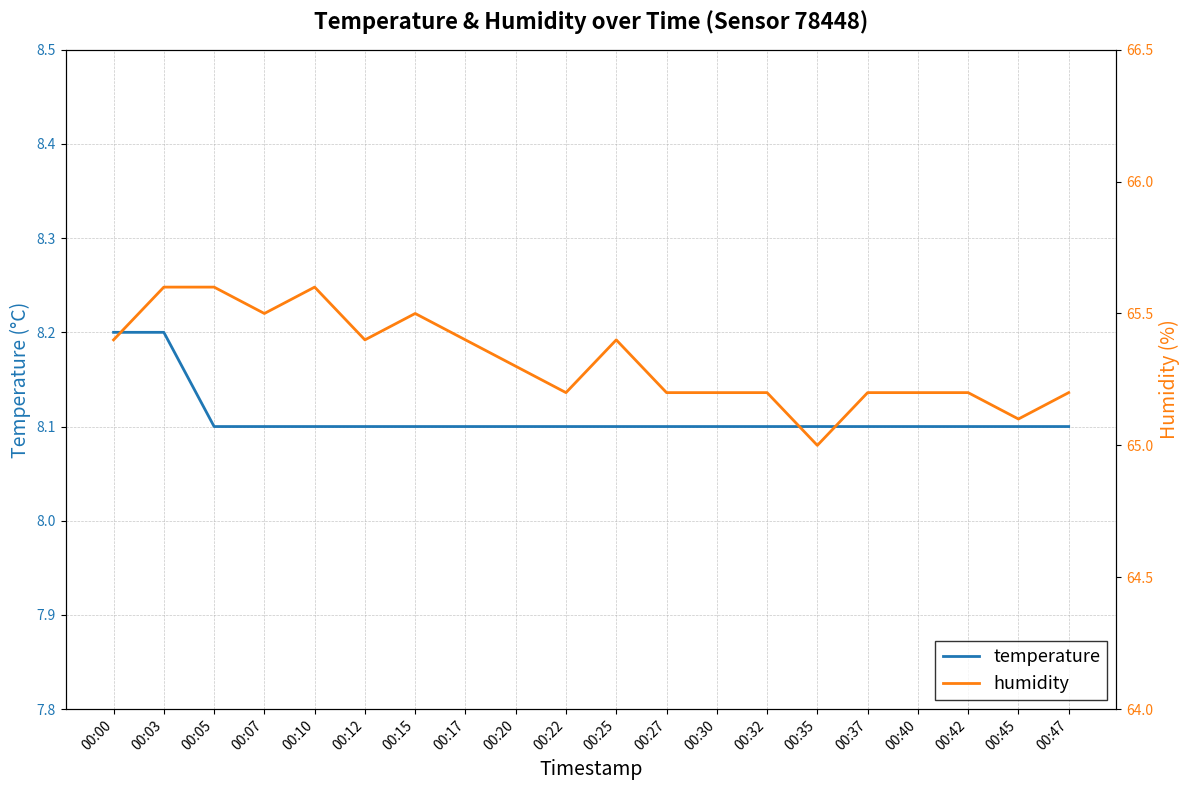

What is the difference between the highest and lowest values at 00:47?

57.1